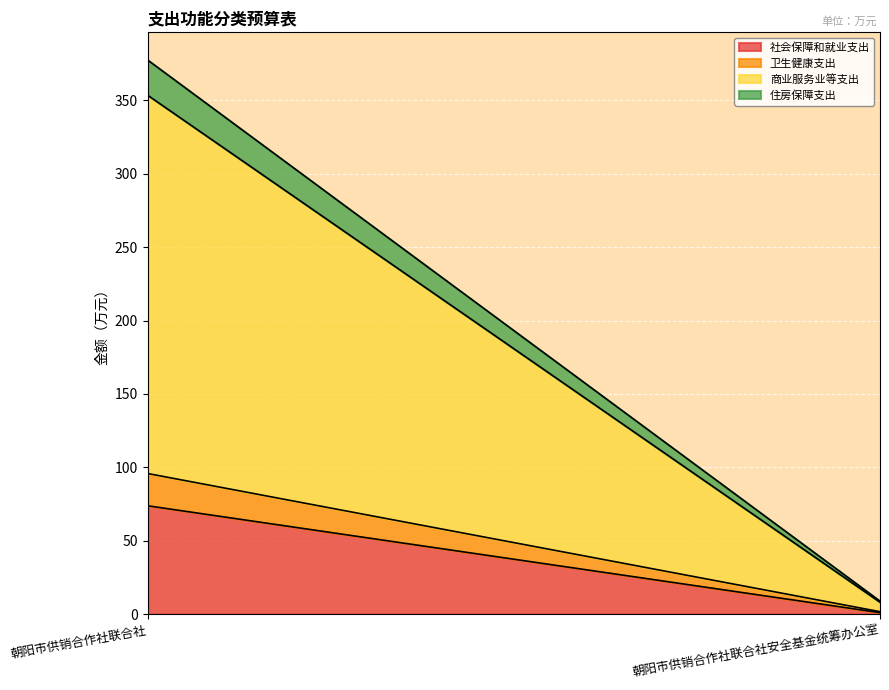

What is the spread (max minus min) of values at 朝阳市供销合作社联合社安全基金统筹办公室?

5.8